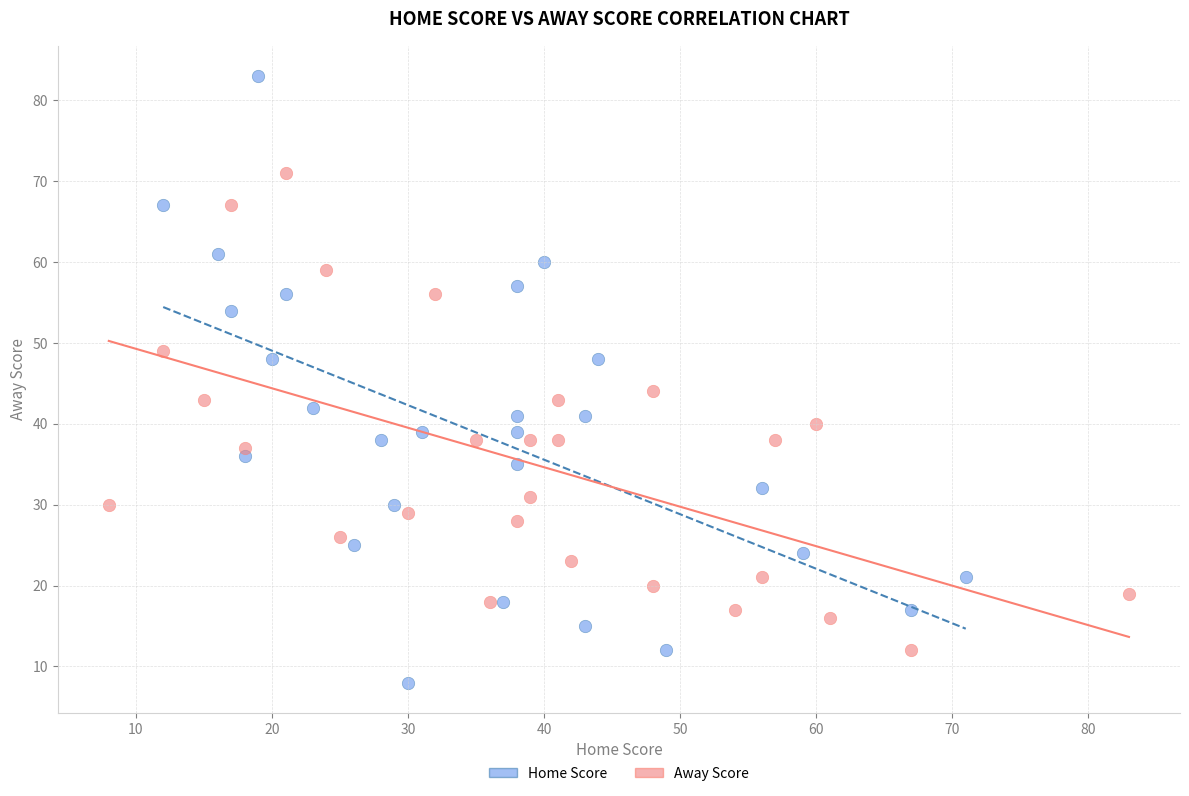

Which series reaches the minimum Y coordinate?

Home Score